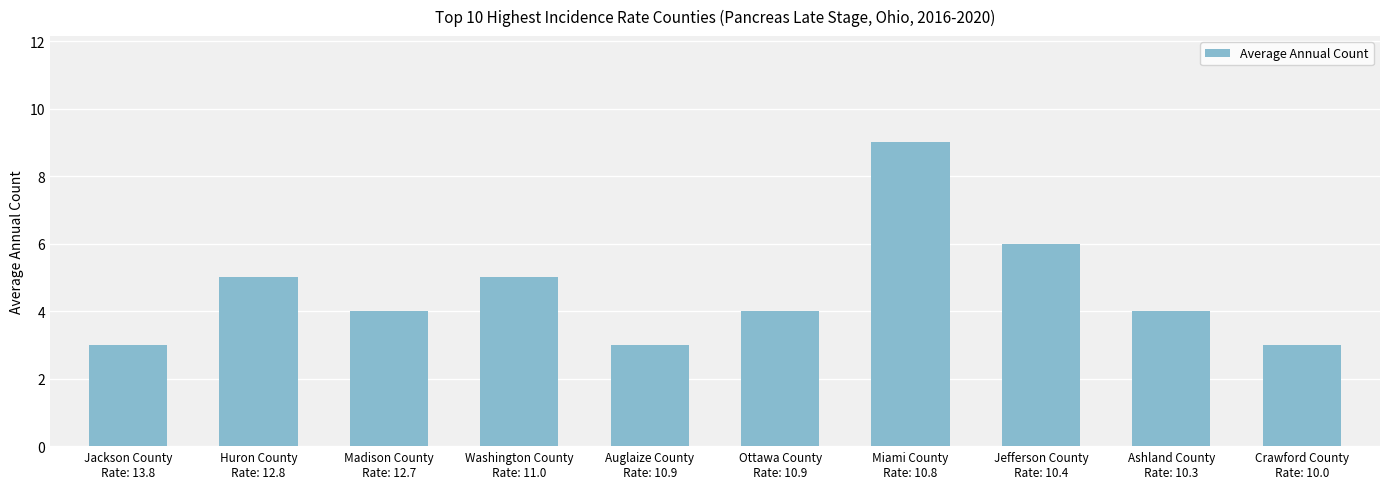

What is the maximum value shown in the chart?

9